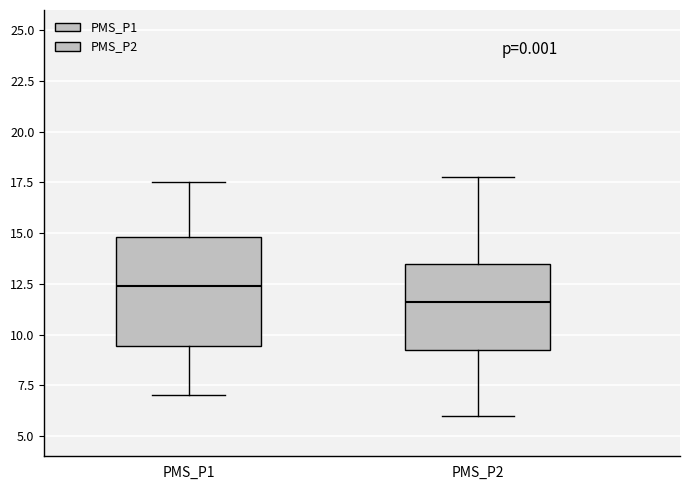

Which box's median line is the highest?

PMS_P1